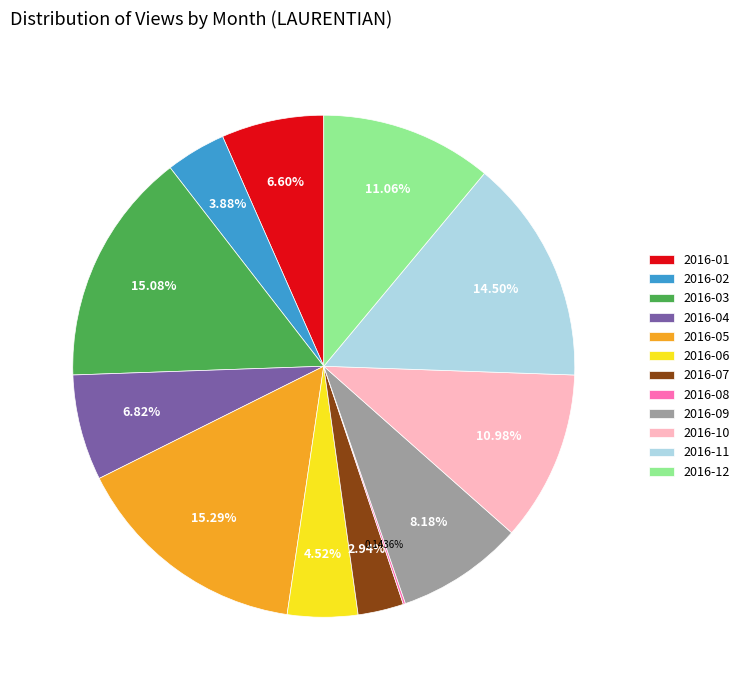

What portion of the pie excludes 2016-11?

85.5%